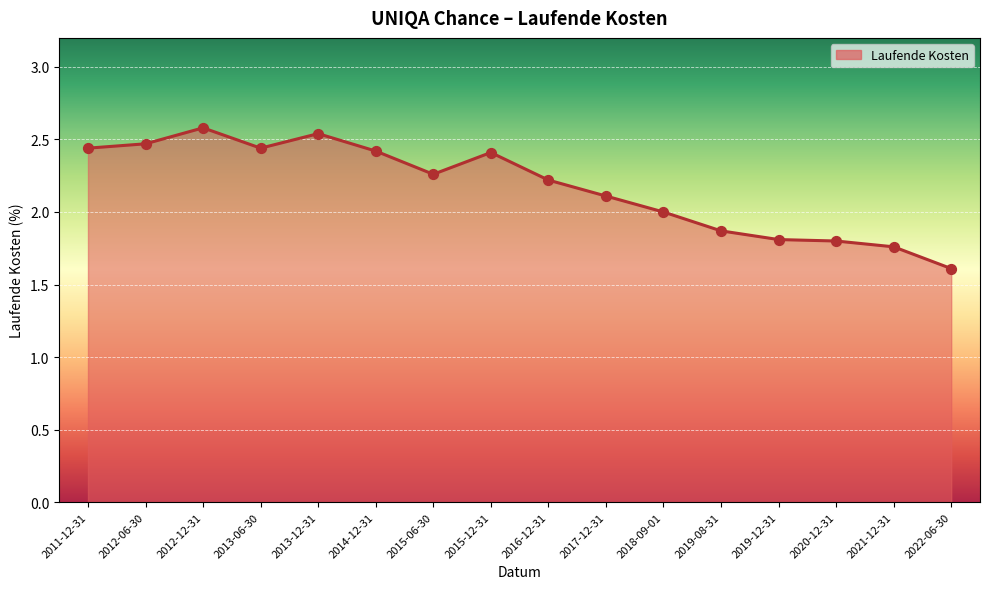

Between 2013-06-30 and 2013-12-31, which is larger?

2013-12-31